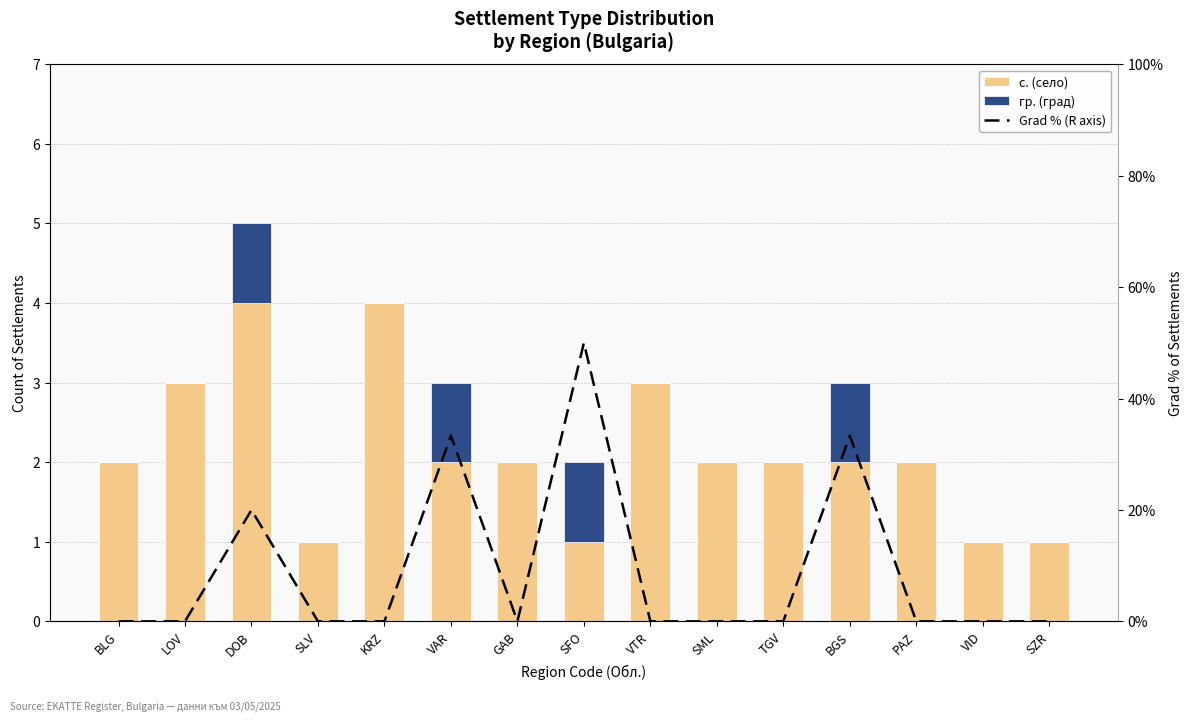

What is the value of the с. (село) bar at the 12th from the left?

2.0